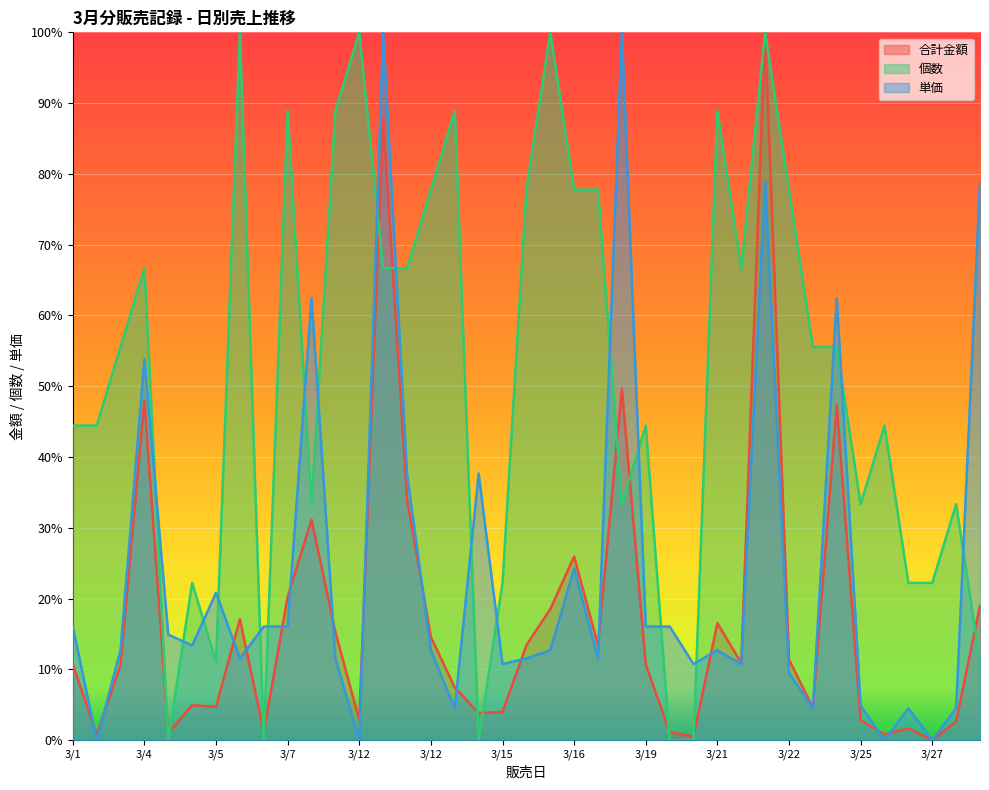

How many interior local valleys does the 個数 series have?

8